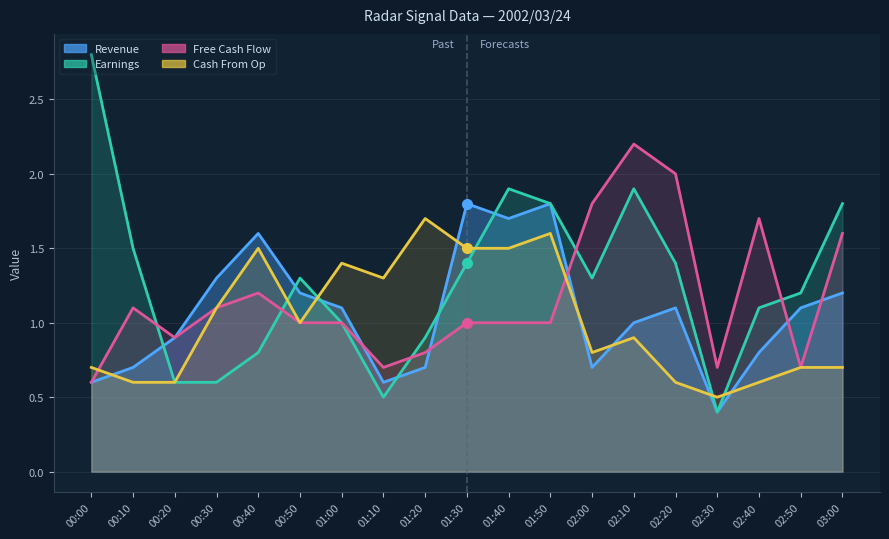

At which category does Revenue reach its first local peak?

00:40